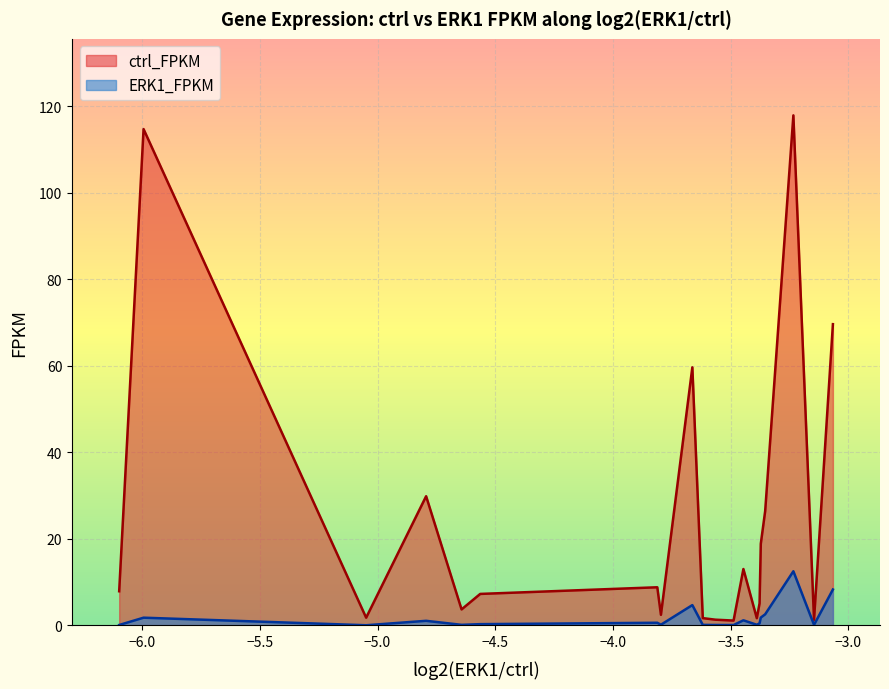

Is it true that ctrl_FPKM equals 18.9 at PRC1-AS1?

True